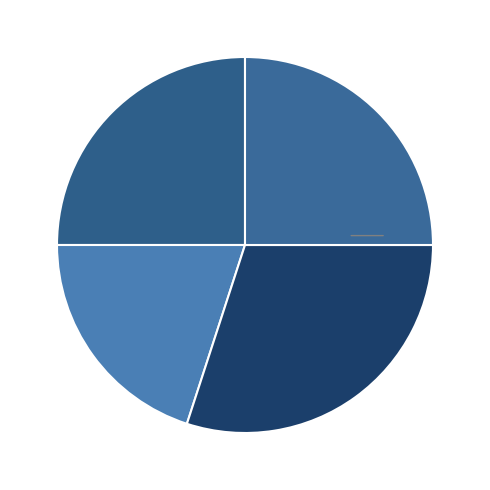

Which category has the smallest portion of the pie?

A